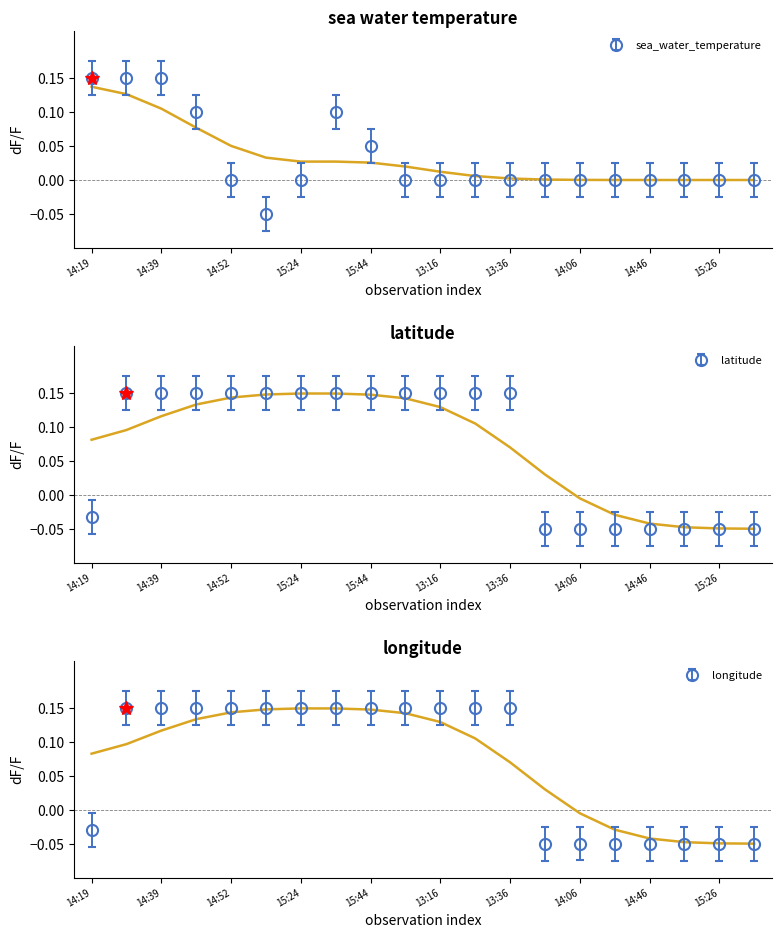

At which category is the sum across all series the highest?

2022-08-04T14:29